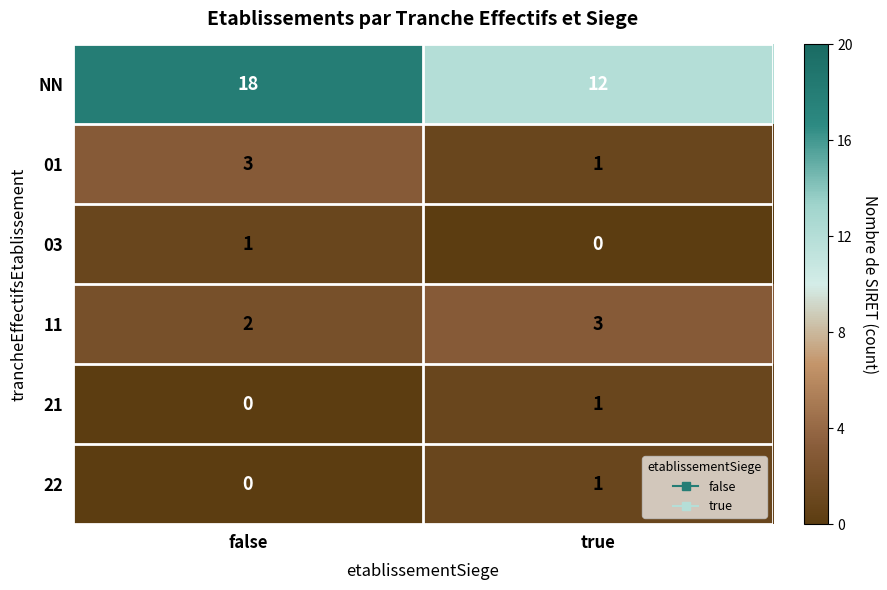

What is the sum of the NN values at false and true?

30